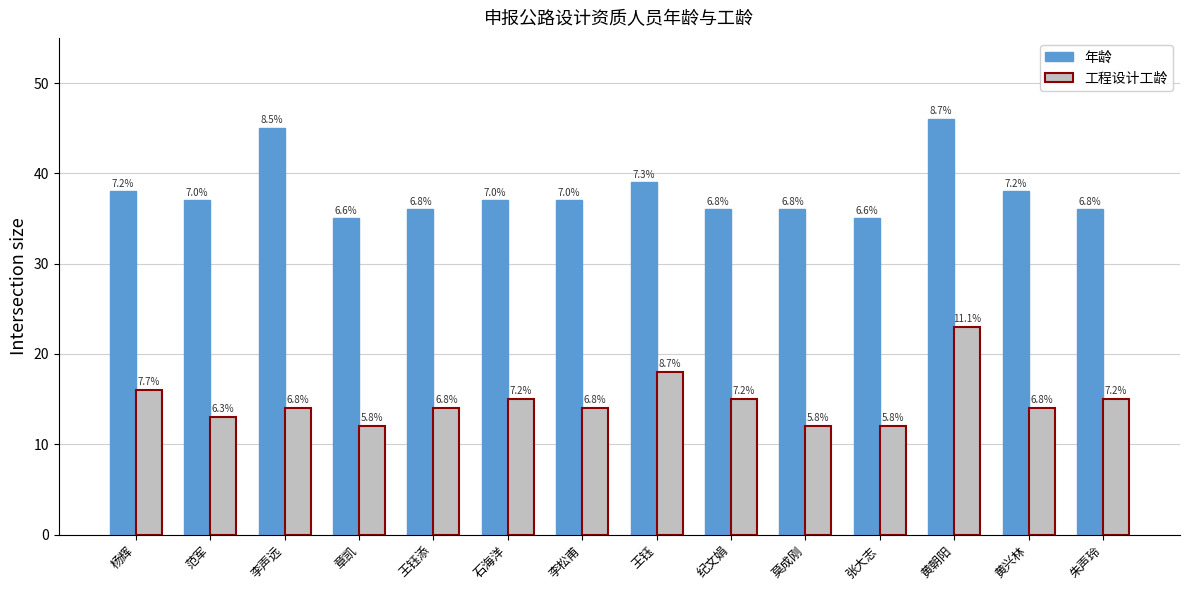

What is the approximate value of 工程设计工龄 at 张大志, to the nearest 5?

10